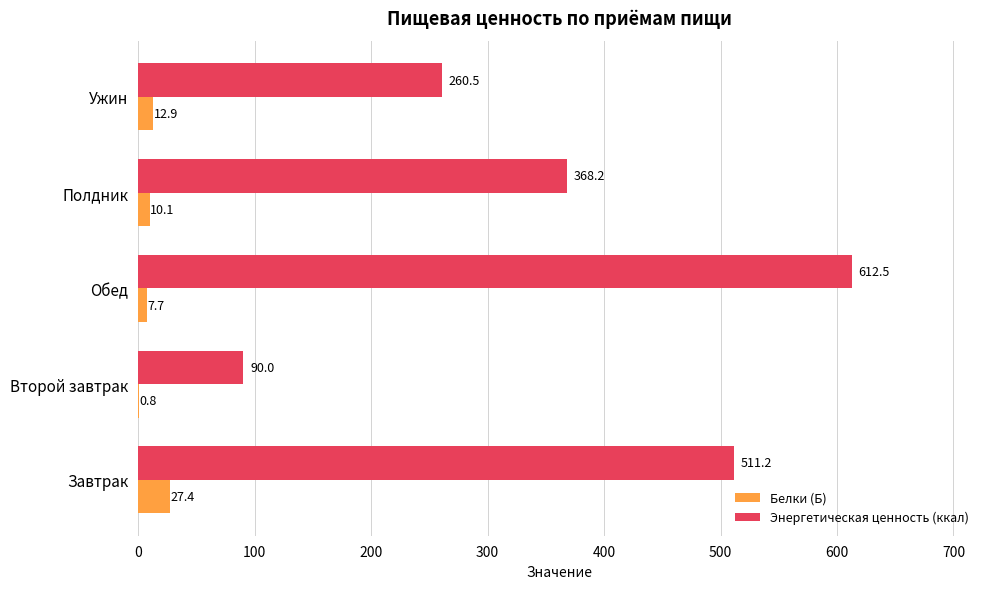

At which label is Энергетическая ценность (ккал) closest to 351?

Полдник